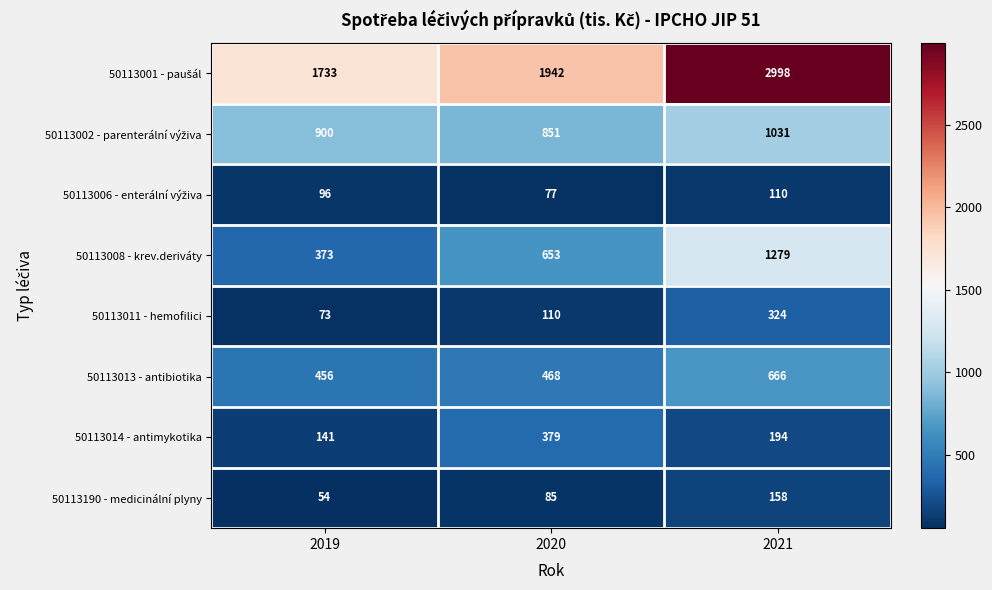

Between 2019 and 2020, which series saw the biggest shift?

50113008 - krev.deriváty